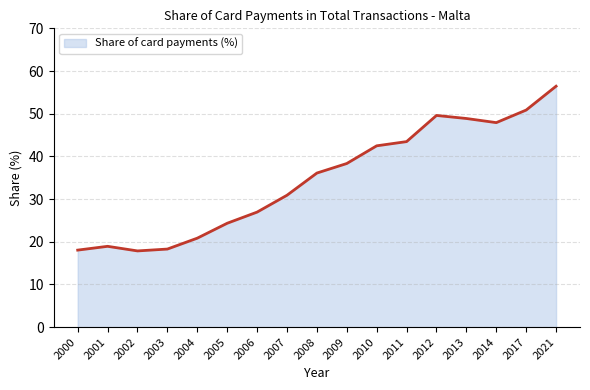

Which has a higher value, 2004 or 2003?

2004